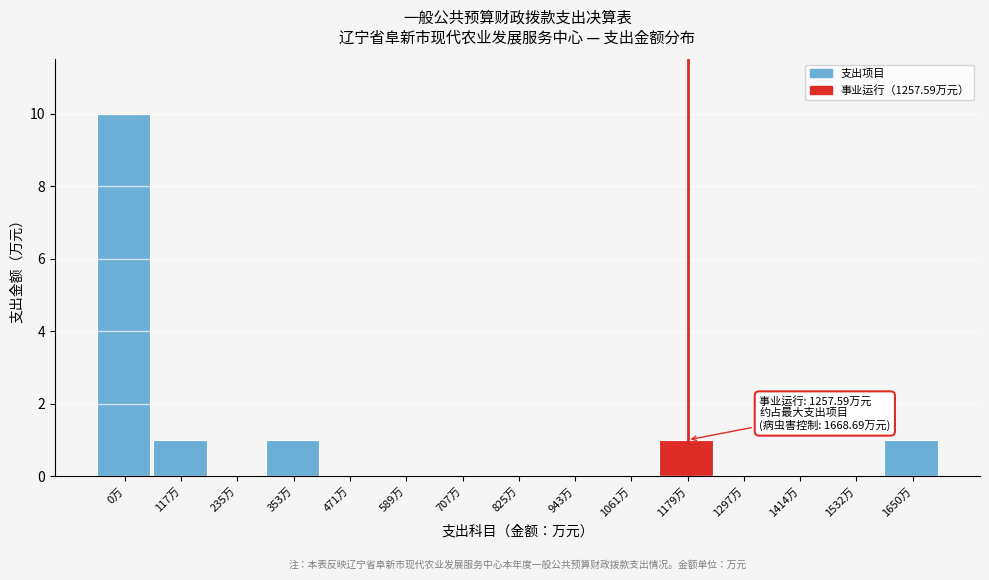

Reading right to left, list all the values displayed in this chart.

1650万=1	1532万=0	1414万=0	1297万=0	1179万=1	1061万=0	943万=0	825万=0	707万=0	589万=0	471万=0	353万=1	235万=0	117万=1	0万=10